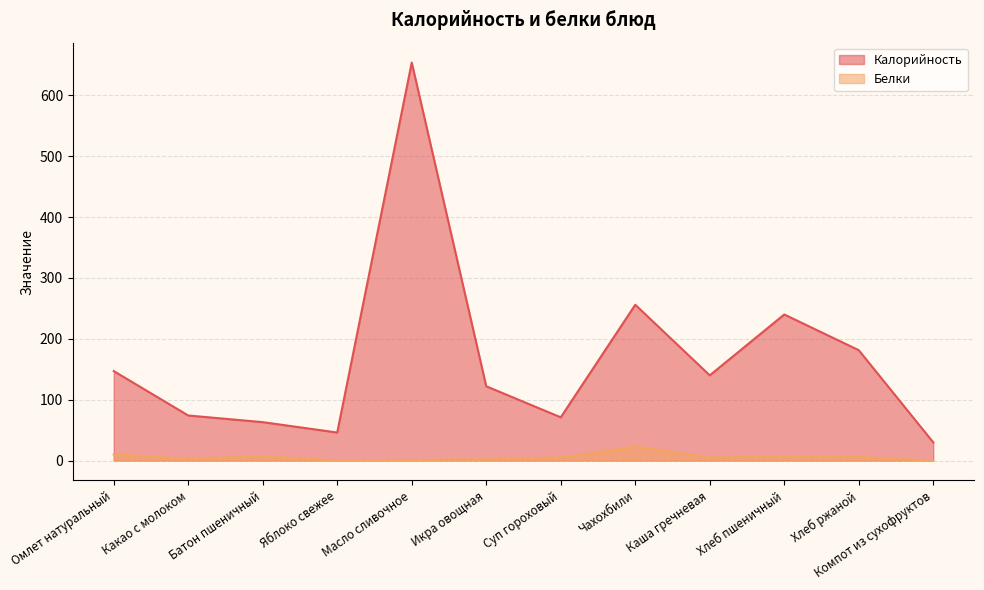

True or false: Белки and Калорийность cross at least once.

False